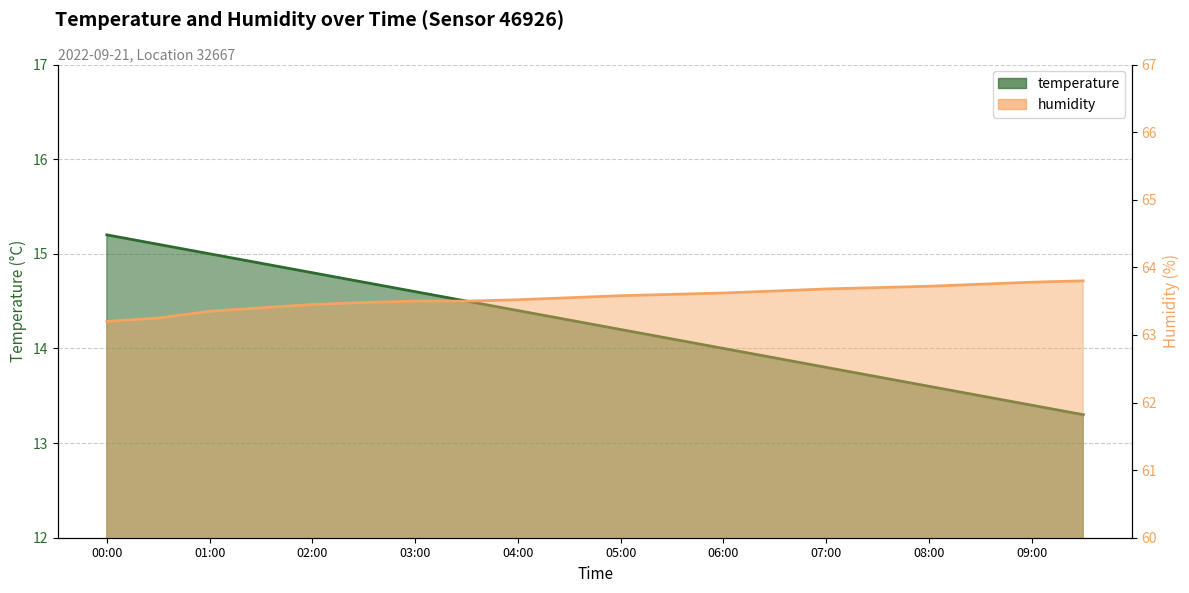

What is the average value of the humidity series?

63.6